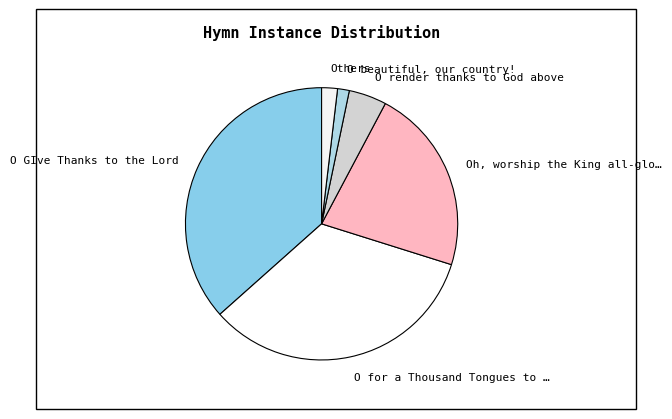

How many segments does this pie chart have?

6